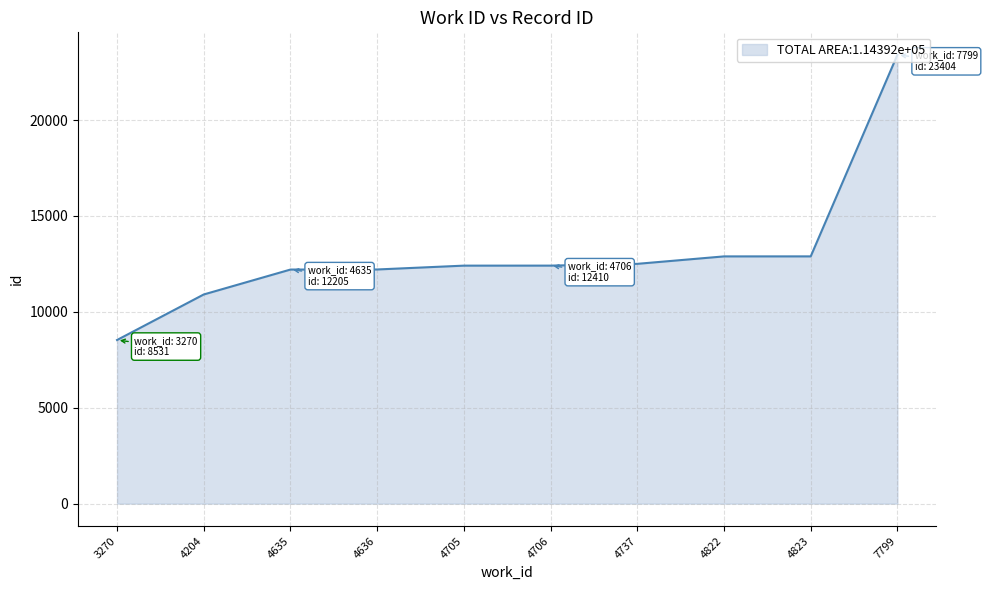

What is the difference between the maximum and minimum values?

14873